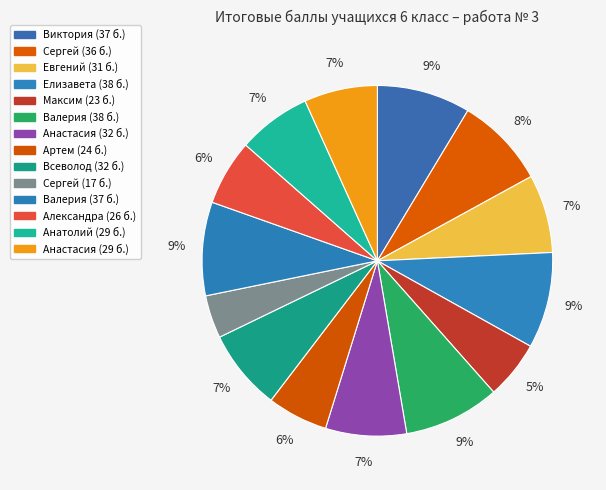

How many segments does this pie chart have?

14